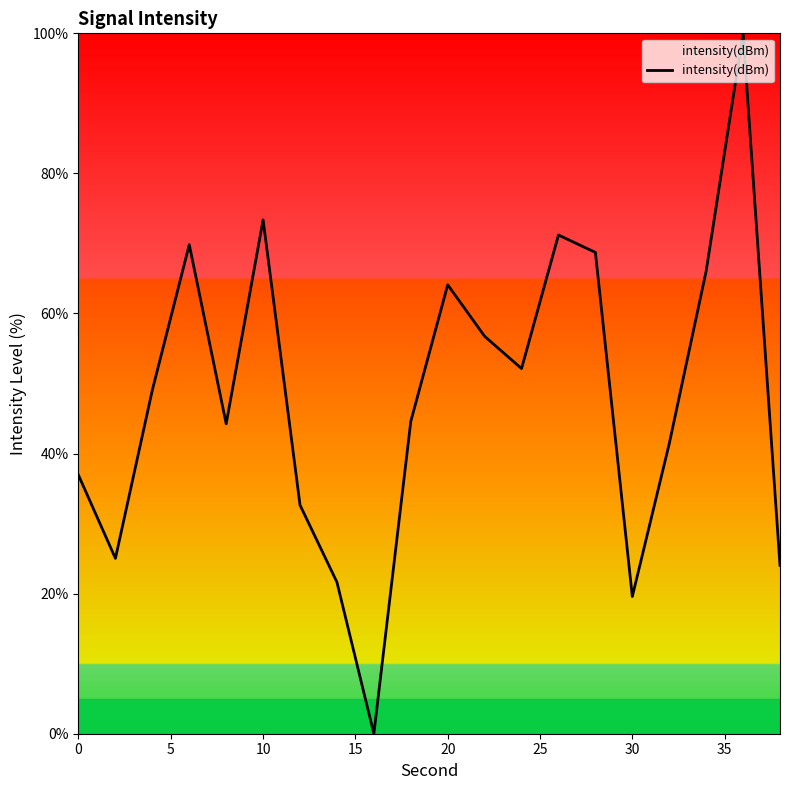

What is the maximum value shown in the chart?

100.0